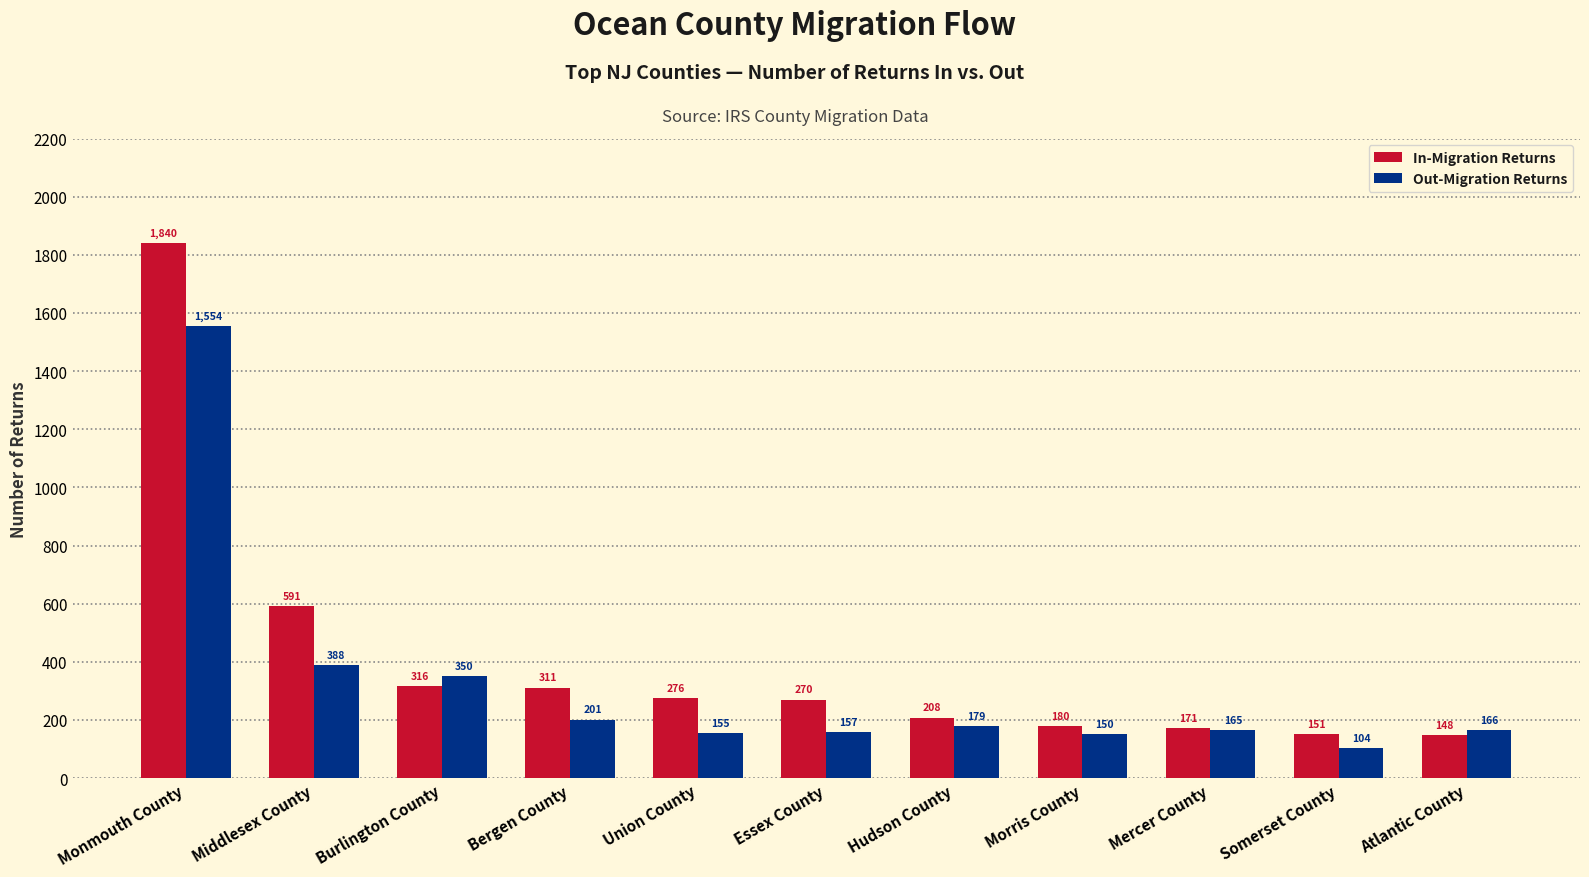

Which series has the widest spread of values?

In-Migration Returns